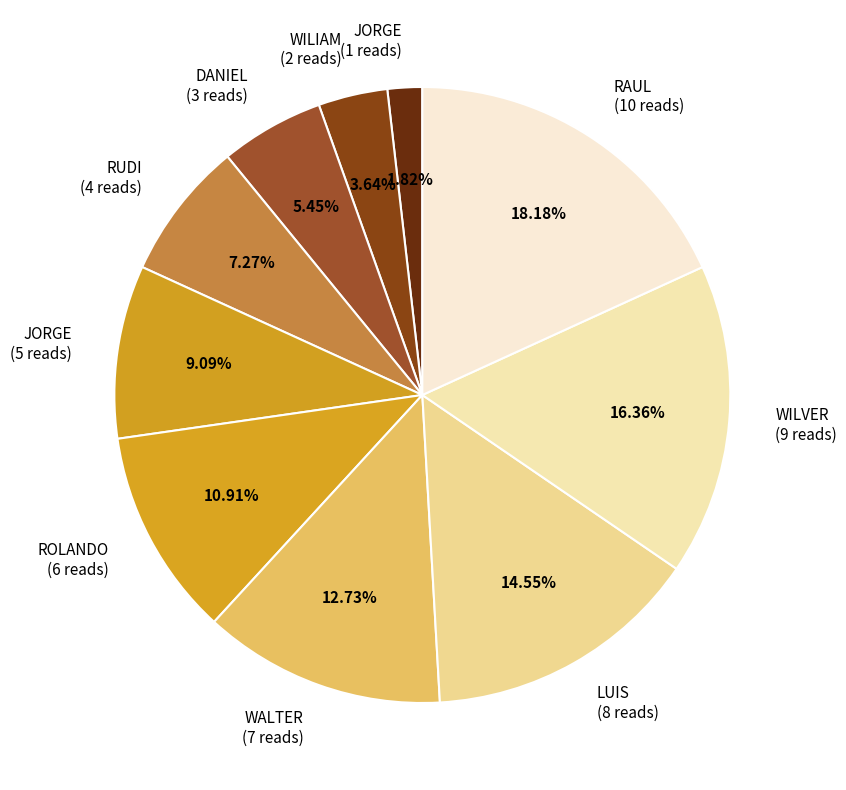

Do RAUL (10 reads) and WILVER (9 reads) together represent more than half of the pie?

No